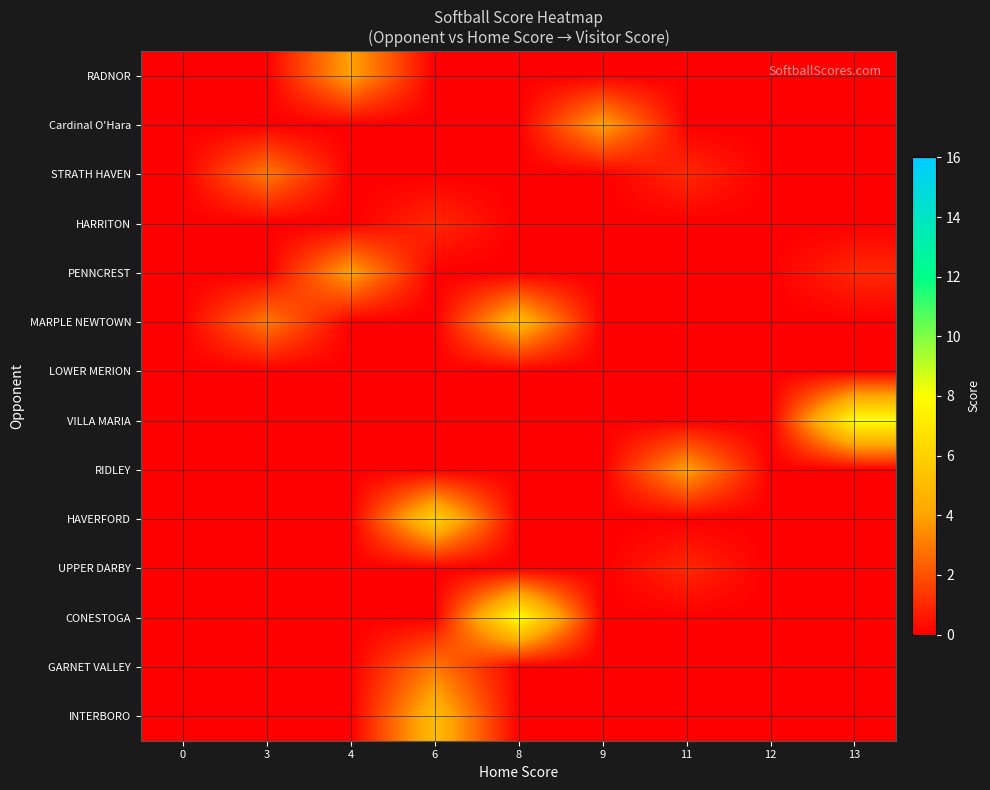

List the series in order of their peak value, highest first.

VILLA MARIA, CONESTOGA, HAVERFORD, MARPLE NEWTOWN, INTERBORO, RADNOR, Cardinal O'Hara, PENNCREST, RIDLEY, STRATH HAVEN, GARNET VALLEY, HARRITON, UPPER DARBY, LOWER MERION